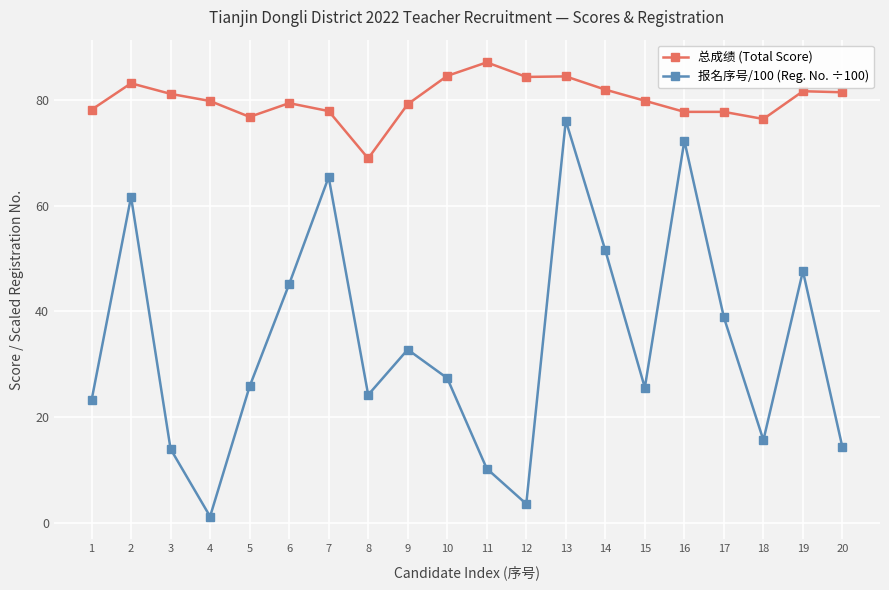

What is the value of the 总成绩 (Total Score) point at the 17th from the left?

77.7